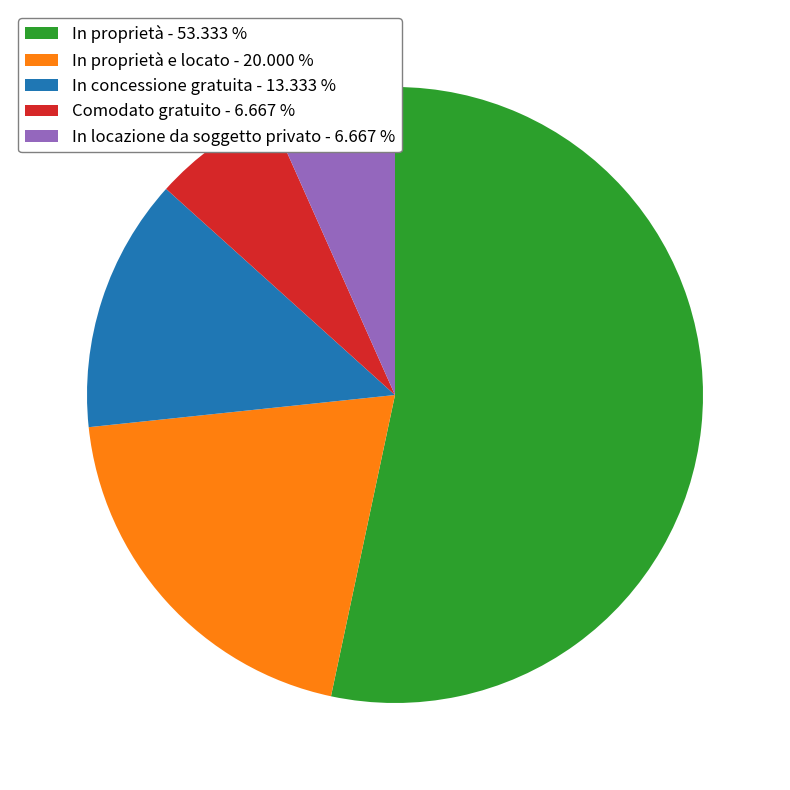

Do In proprietà e locato - 20.000 % and In proprietà - 53.333 % together represent more than half of the pie?

Yes